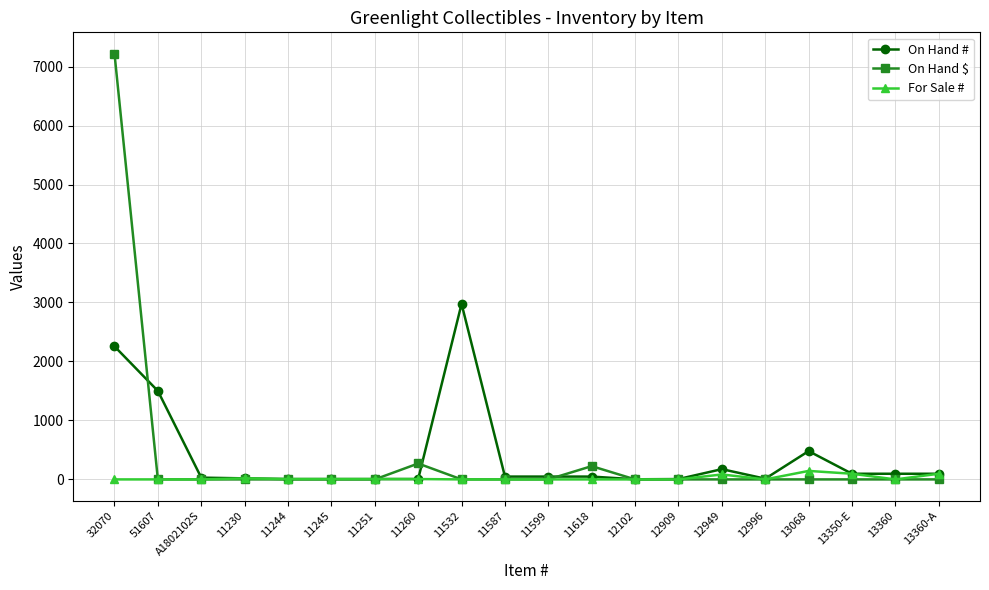

True or false: On Hand $ has a value of 0.0 at 11587.

True